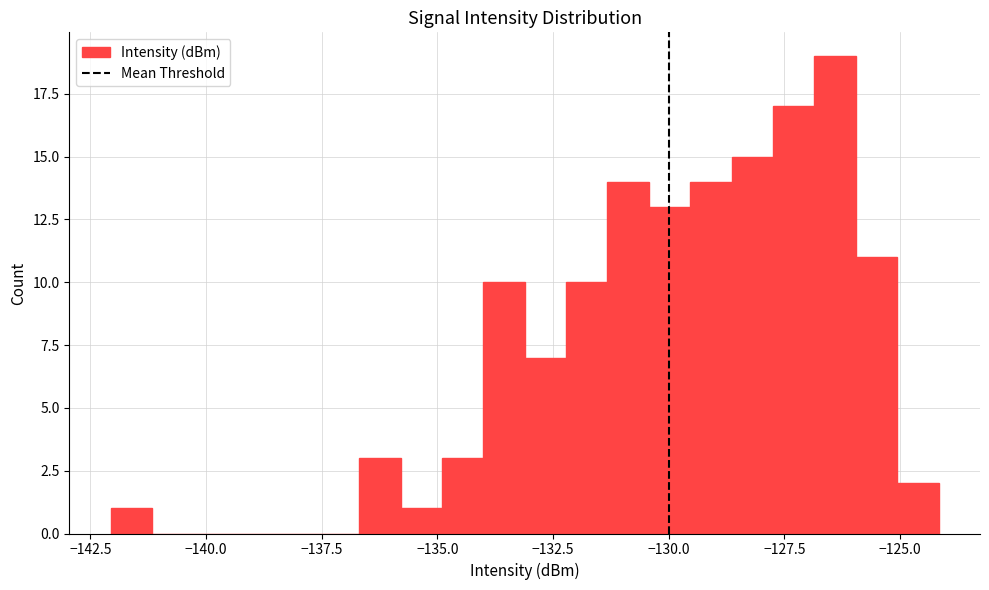

Read against the x-axis, roughly where is the centre of the tallest bar?

-126.5